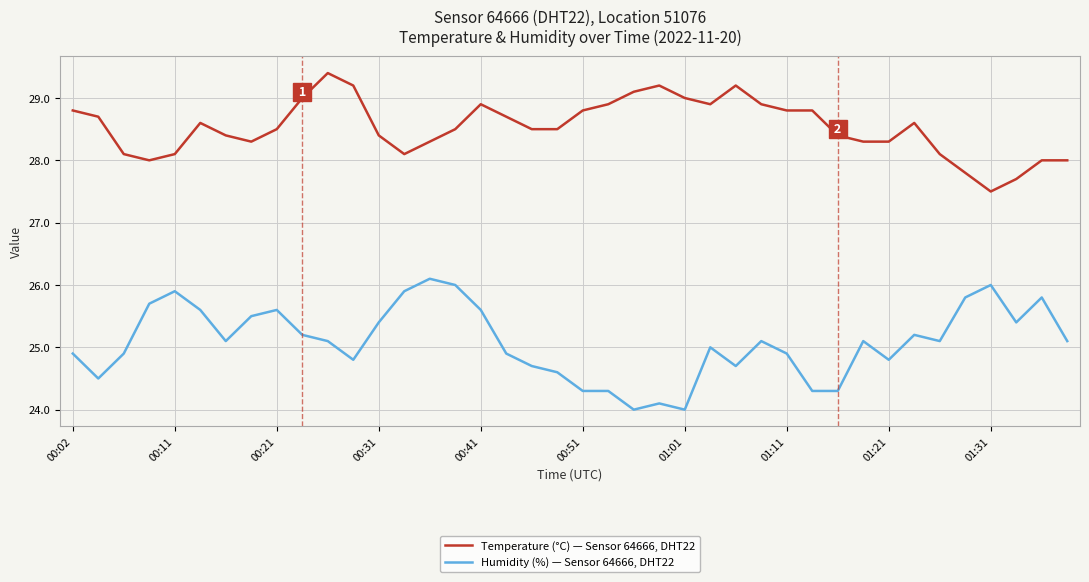

What is the maximum value shown in the chart?

29.4